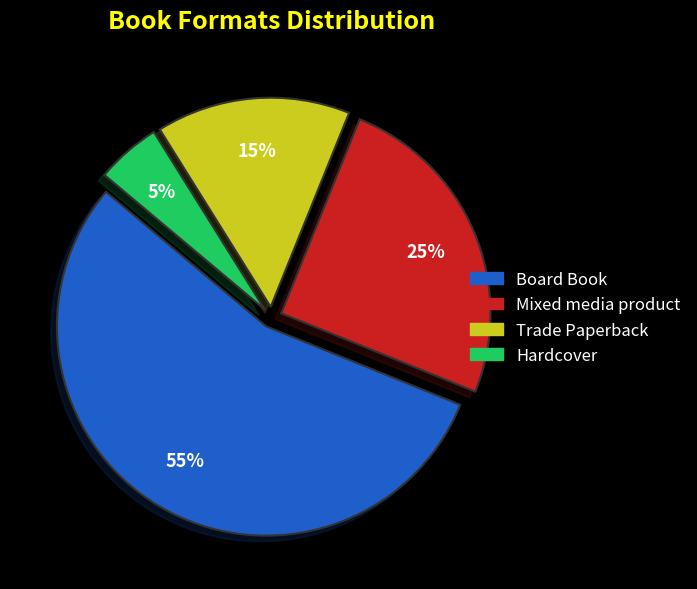

True or false: Board Book accounts for 42% of the total.

False